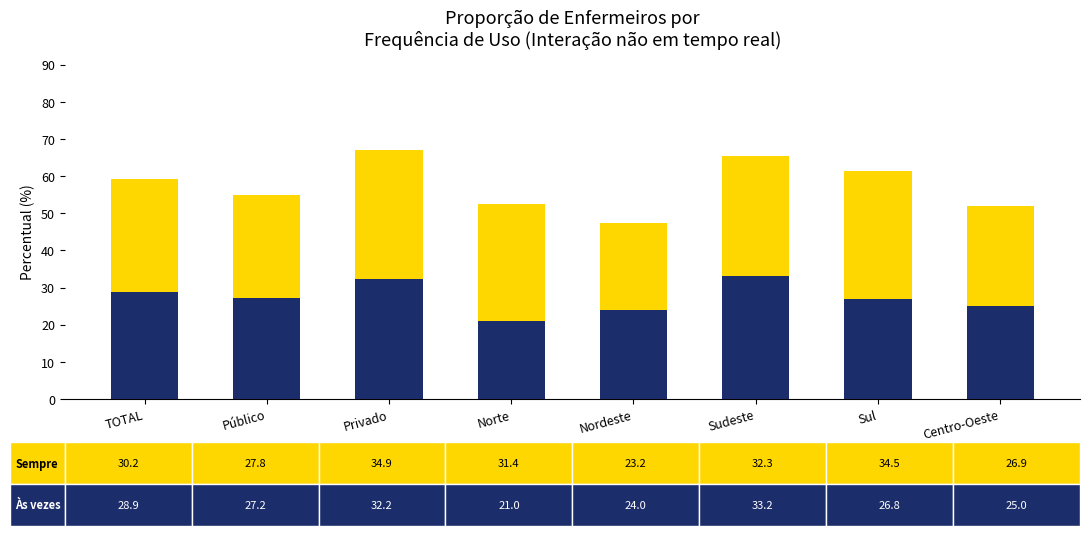

What is the total value across all series at Privado?

67.1